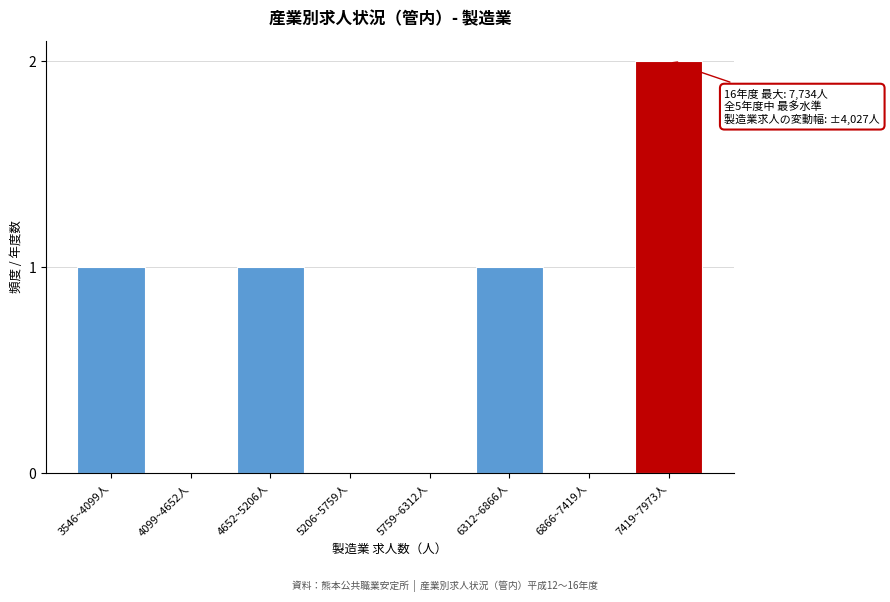

Reading left to right, list all the values displayed in this chart.

3546~4099人=1	4099~4652人=0	4652~5206人=1	5206~5759人=0	5759~6312人=0	6312~6866人=1	6866~7419人=0	7419~7973人=2